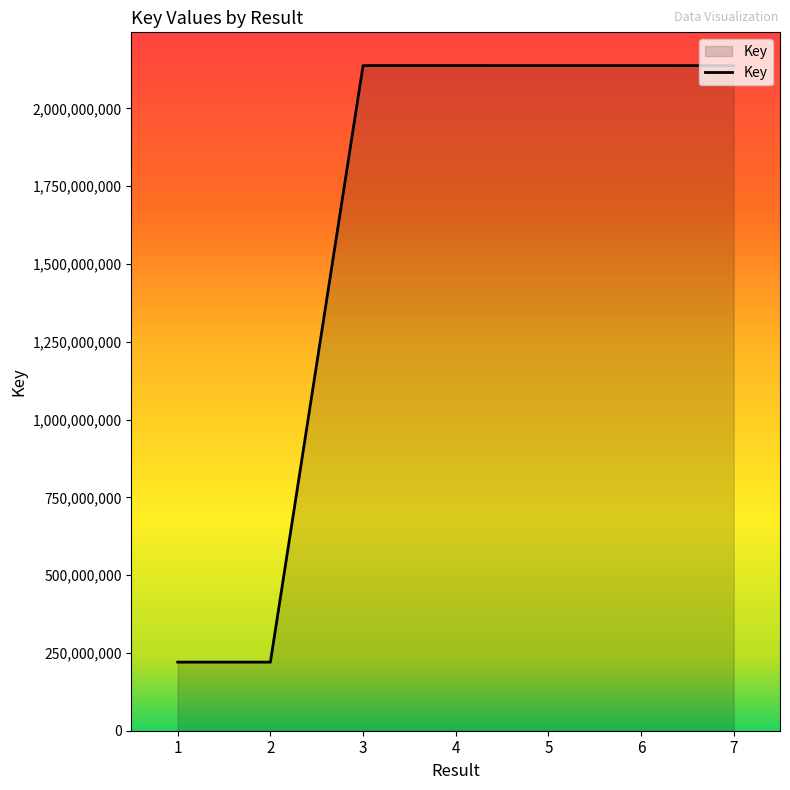

Where does the data first go above 2137737817?

3